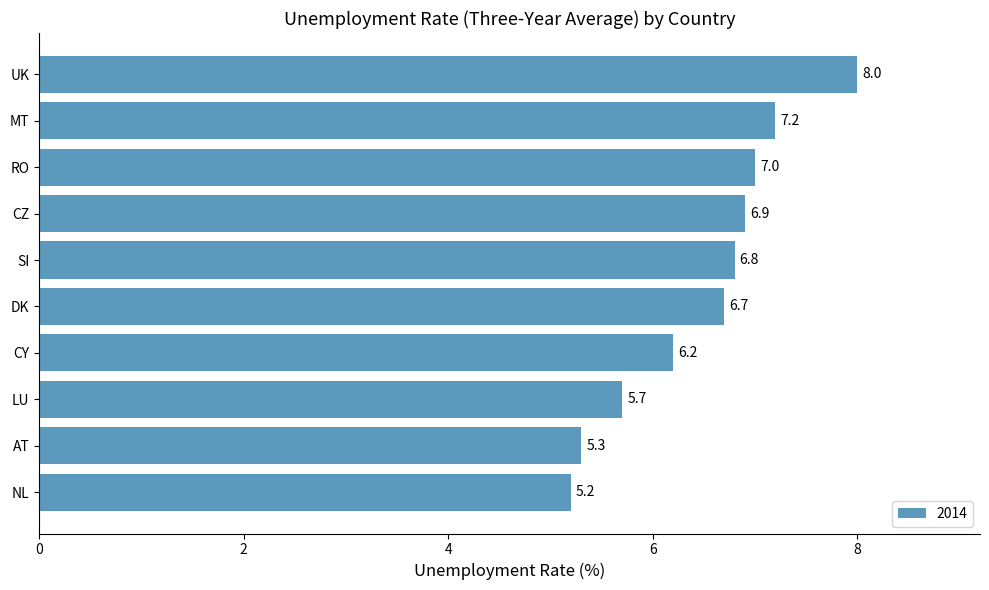

List the labels in order of value, largest first.

UK, MT, RO, CZ, SI, DK, CY, LU, AT, NL